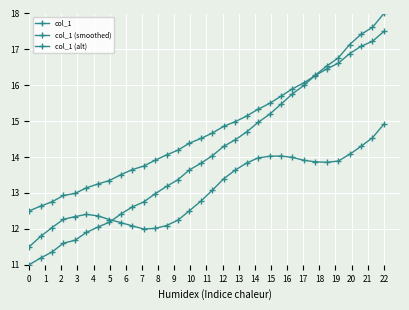

How many data points in col_1 (smoothed) are less than 14?

12